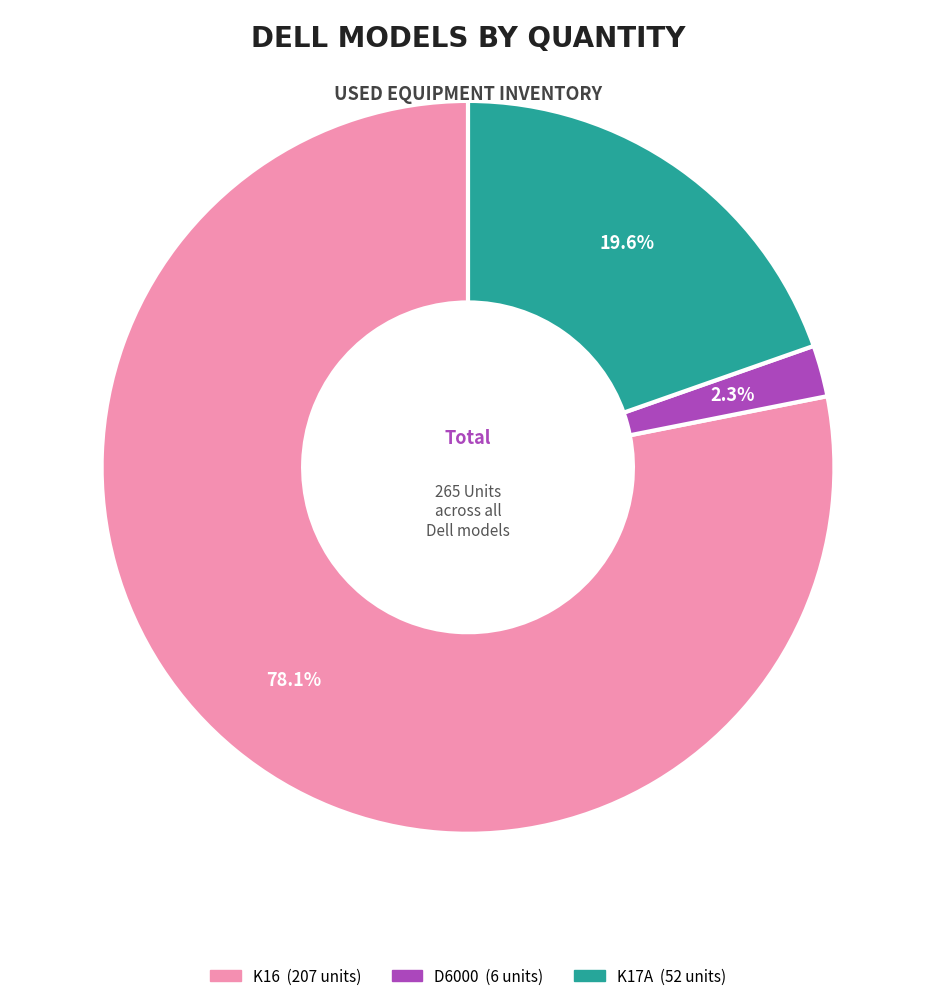

Between K17A and K16, which is larger?

K16